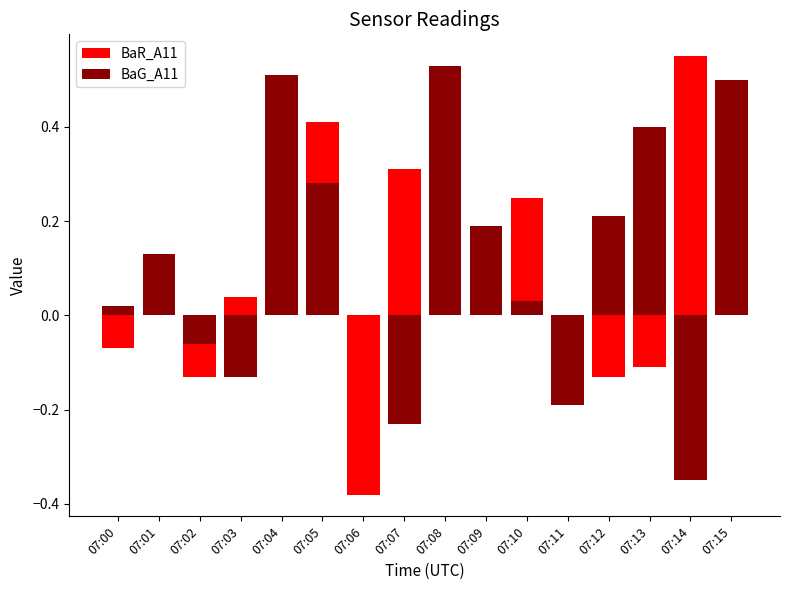

Rank the series at 07:13 from lowest to highest value.

BaR_A11, BaG_A11